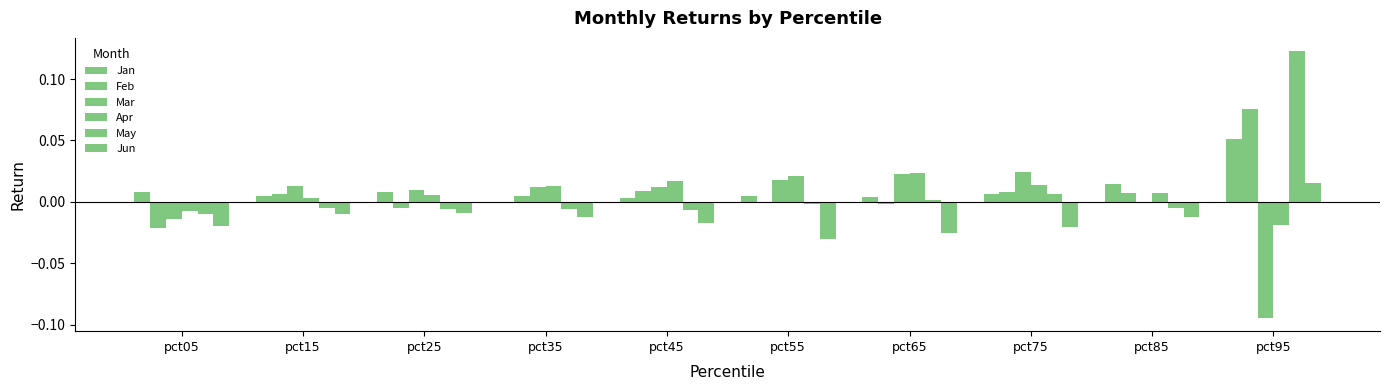

Which label corresponds to the largest value in the chart?

pct95